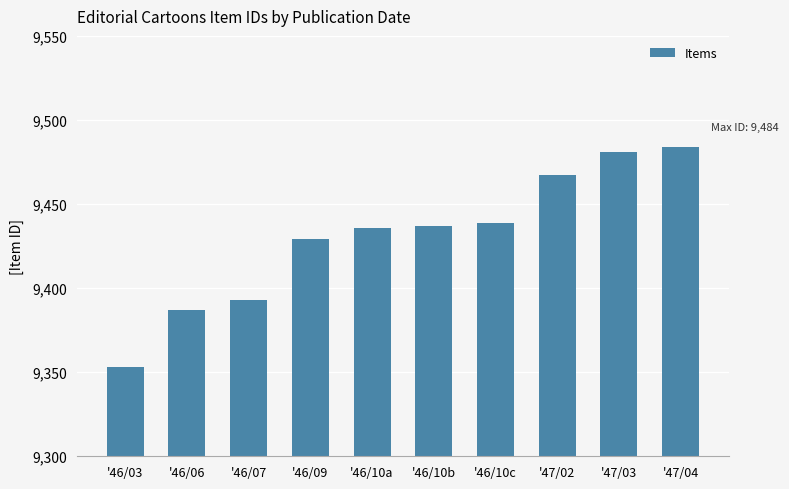

What is the average value?

9431